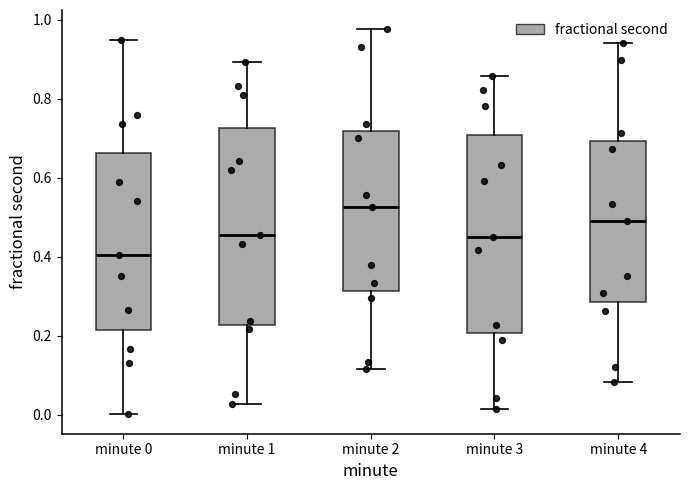

Reading left to right, read every box against the y-axis: the position of its median line, the range the box covers, and the ends of its whiskers. The values are not printed on the chart, so give them approximately, as read against the axis.

minute 0: median 0.40, box 0.22 to 0.66, whiskers 0.00 to 0.94
minute 1: median 0.46, box 0.22 to 0.72, whiskers 0.02 to 0.90
minute 2: median 0.52, box 0.32 to 0.72, whiskers 0.12 to 0.98
minute 3: median 0.44, box 0.20 to 0.70, whiskers 0.02 to 0.86
minute 4: median 0.48, box 0.28 to 0.70, whiskers 0.08 to 0.94